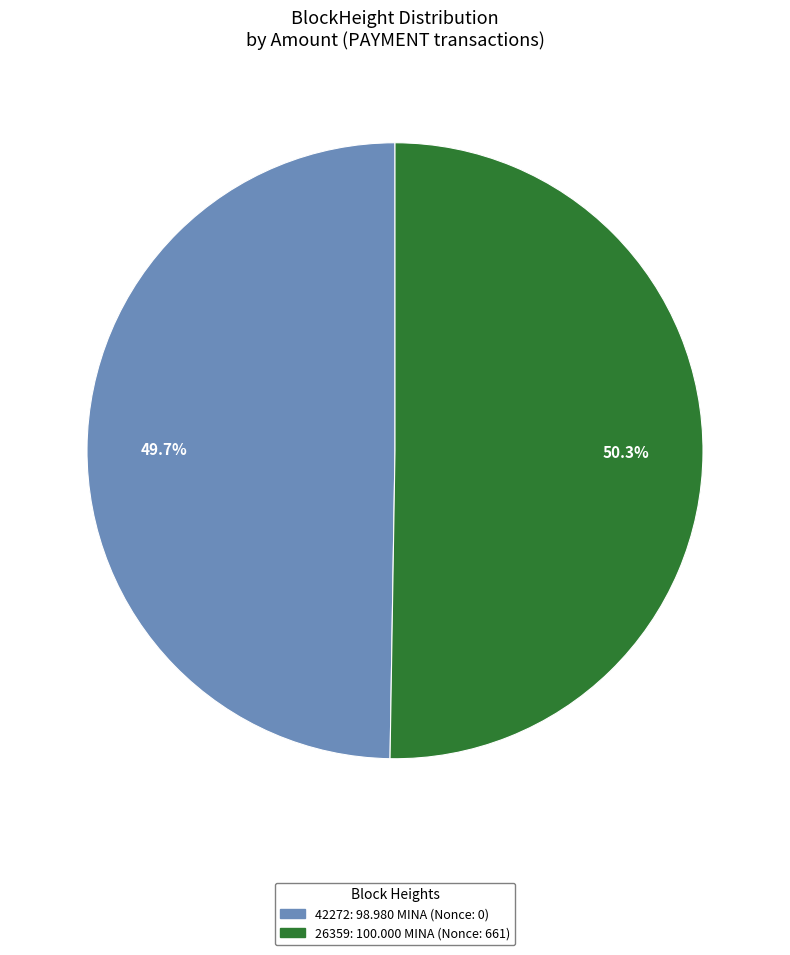

Is there any slice that represents more than half of the pie?

Yes